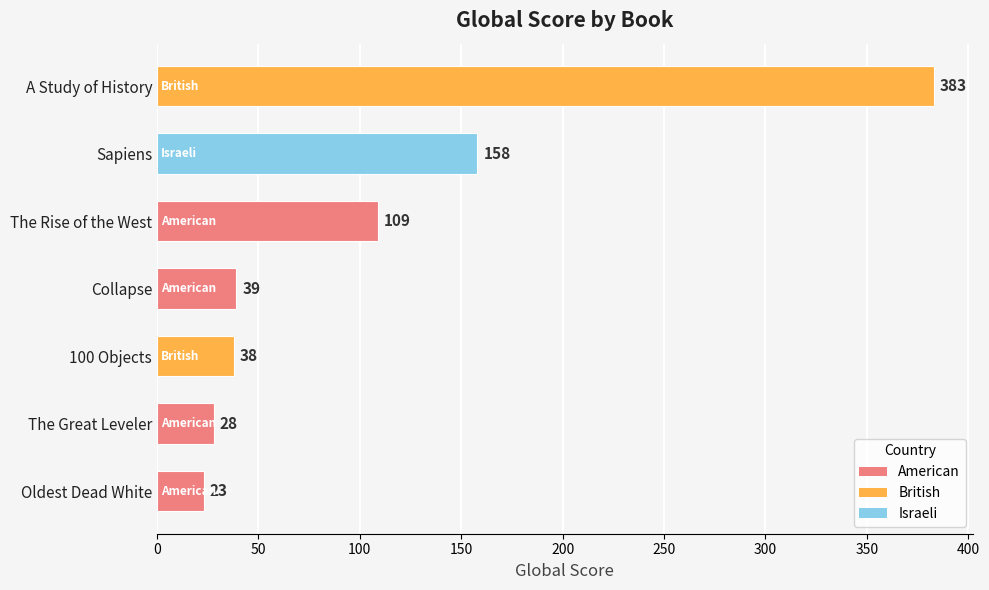

Reading bottom to top, transcribe all the data shown in this chart.

Oldest Dead White=23	The Great Leveler=28	100 Objects=38	Collapse=39	The Rise of the West=109	Sapiens=158	A Study of History=383